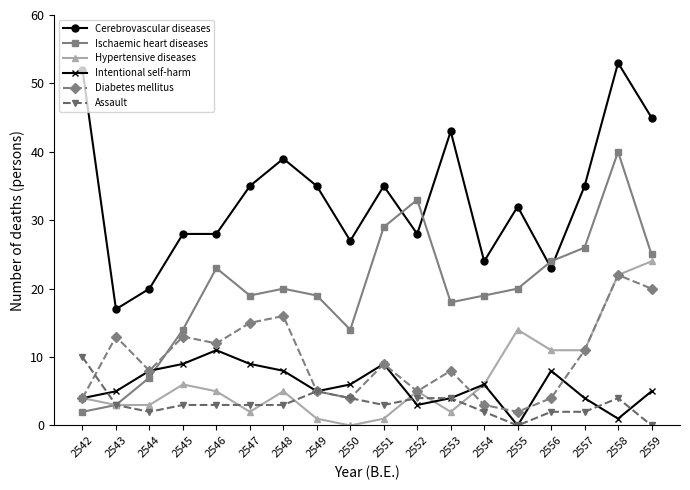

What is the maximum value shown in the chart?

53